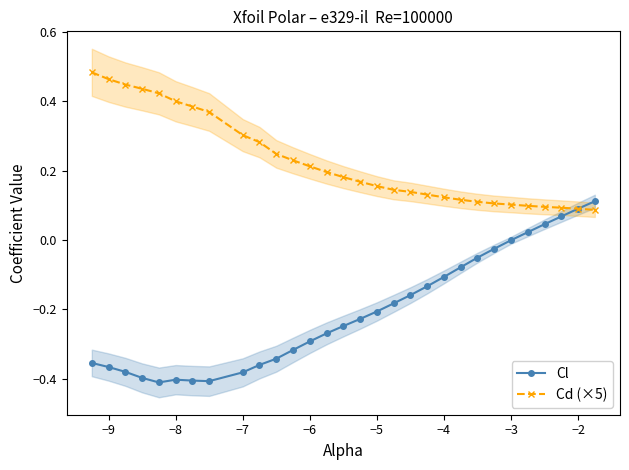

True or false: Cd (×5) and Cl cross at least once.

True